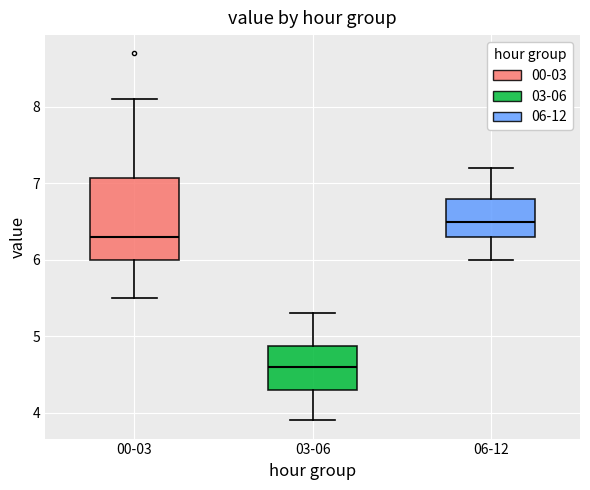

Reading left to right, transcribe this box plot: for each box, give where its median line is, the range the box spans, and where its two whiskers end, as read against the y-axis. The values are not printed on the chart, so give them approximately, as read against the axis.

00-03: median 6.3, box 6.0 to 7.1, whiskers 5.5 to 8.1
03-06: median 4.6, box 4.3 to 4.9, whiskers 3.9 to 5.3
06-12: median 6.5, box 6.3 to 6.8, whiskers 6.0 to 7.2